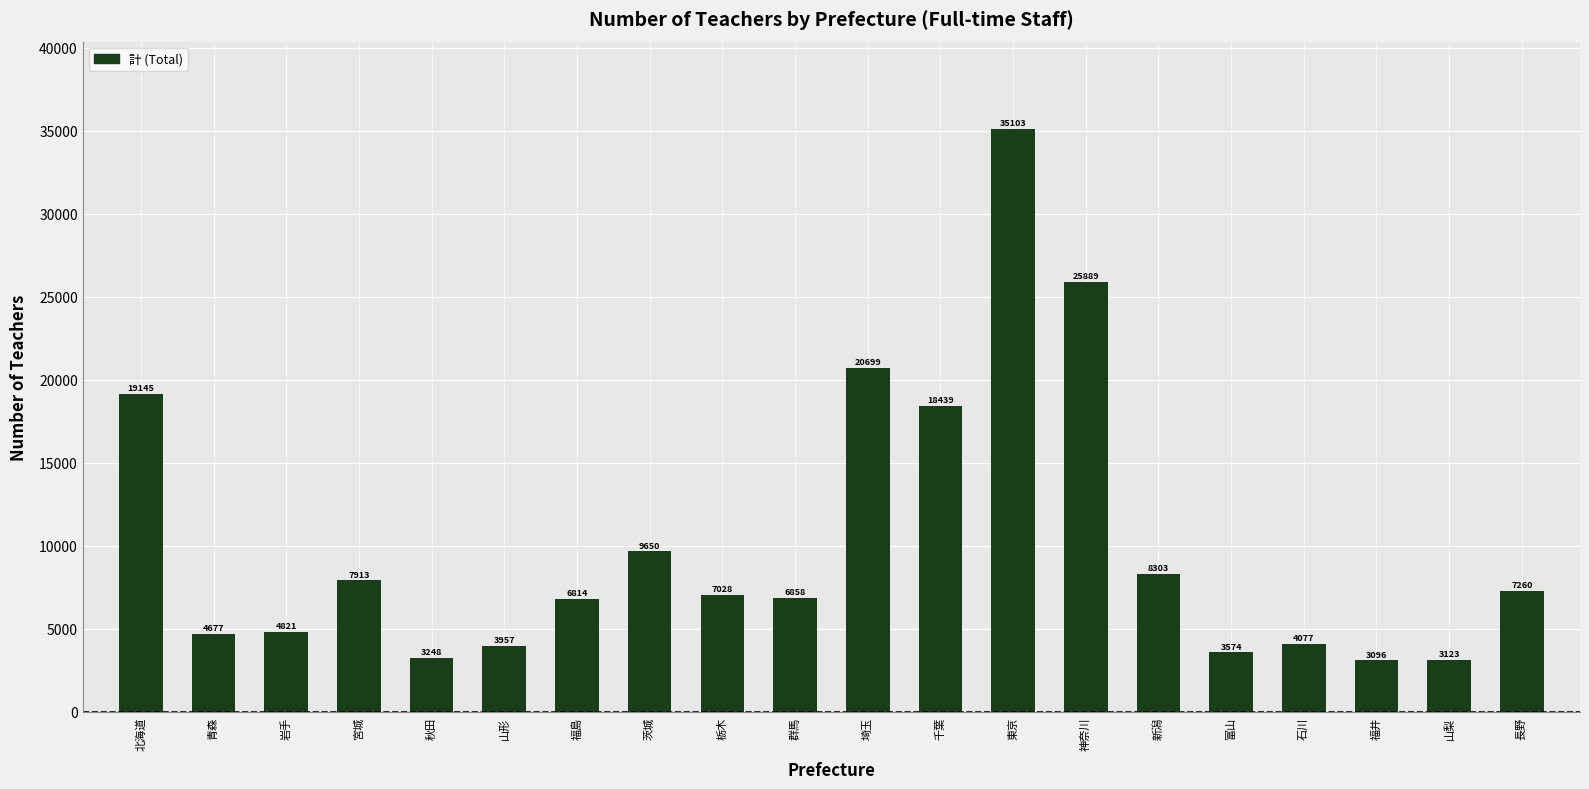

What is the change in value from 青森 to 長野?

+2583